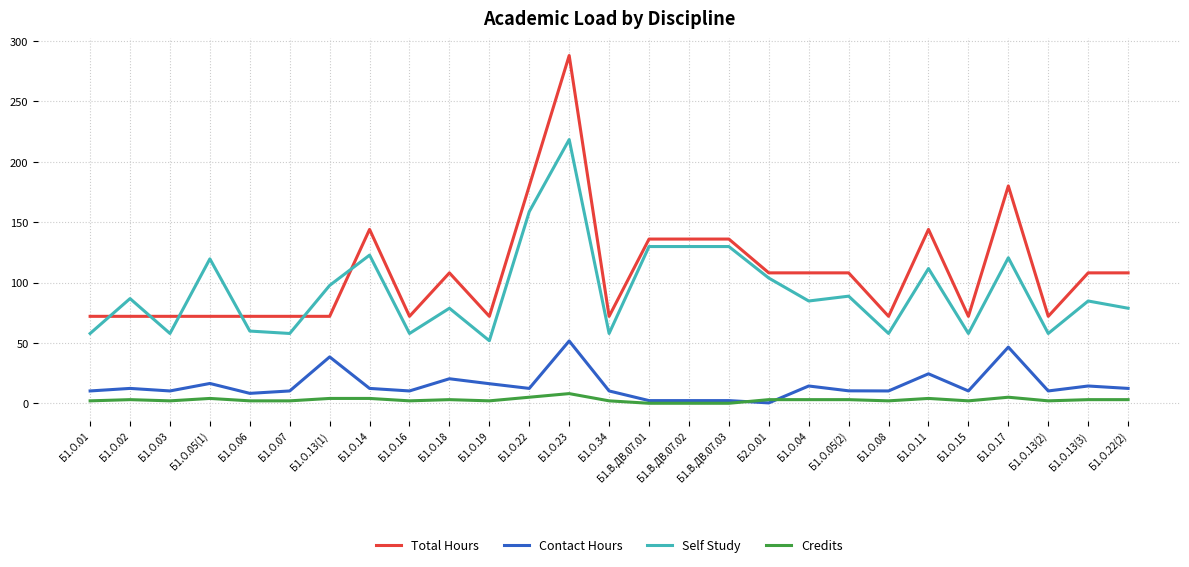

Which series has the largest total across all categories?

Total Hours